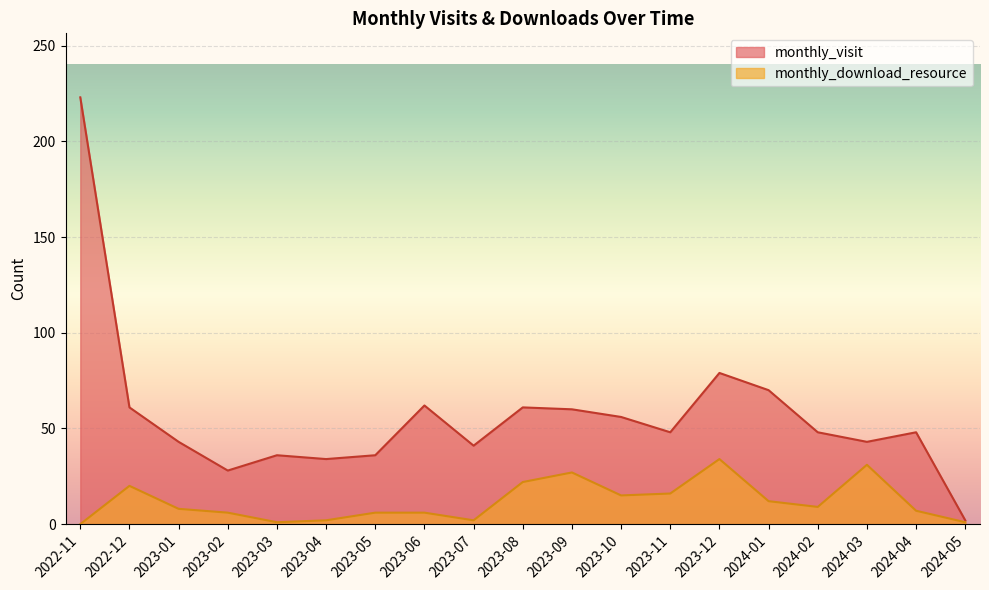

The value of monthly_download_resource at 2023-01 is 3. True or false?

False